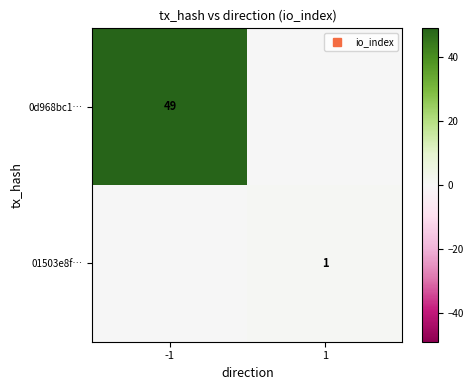

What is the total value across all series at 1?

1